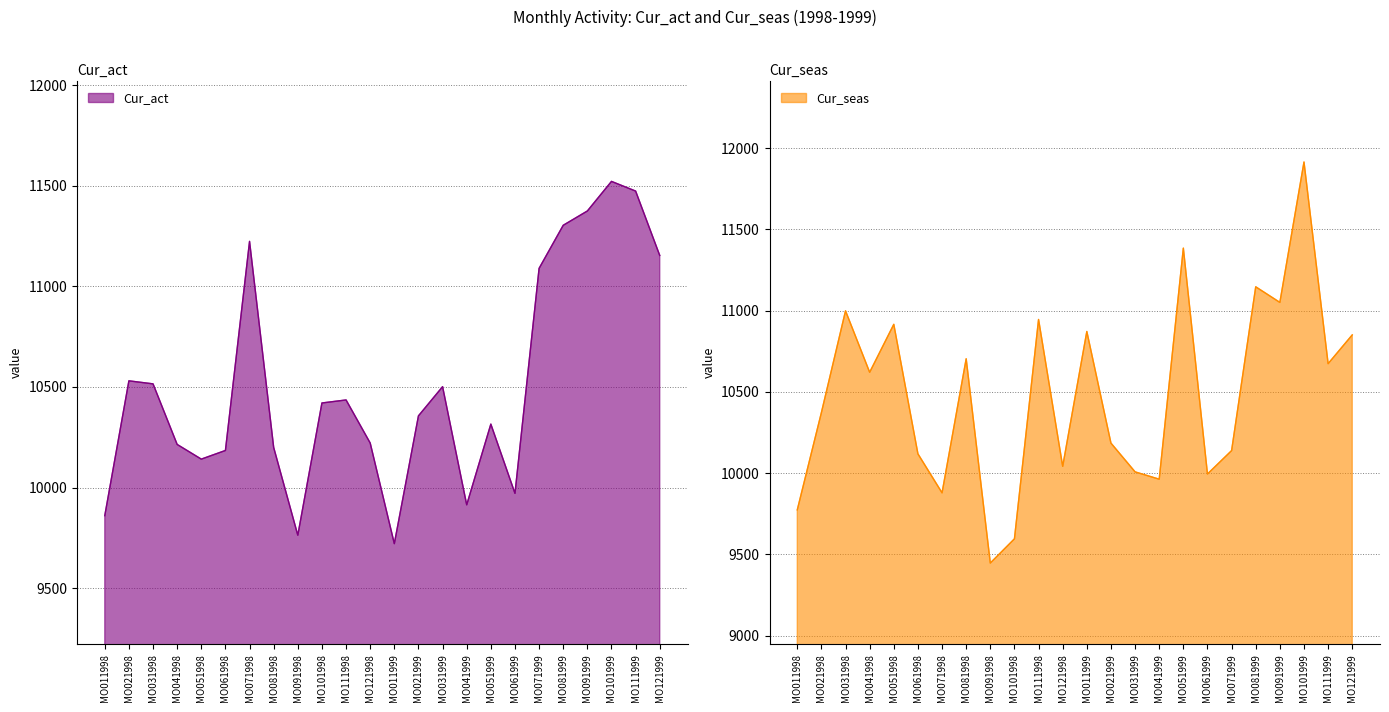

What is the difference between the Cur_seas values at MO011999 and MO091998?

1425